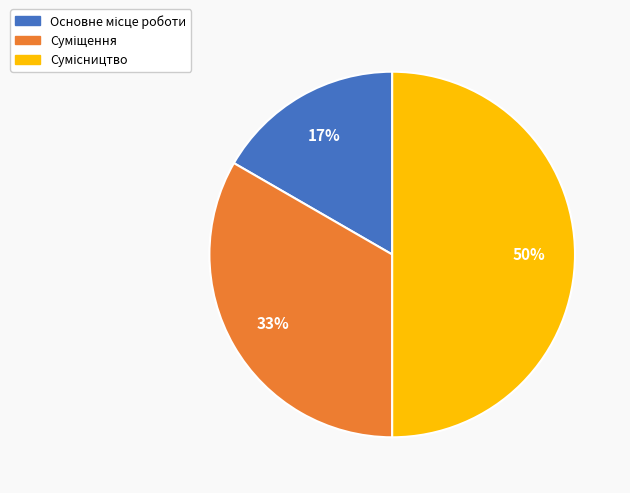

To the nearest percent, what is the average slice percentage?

33%